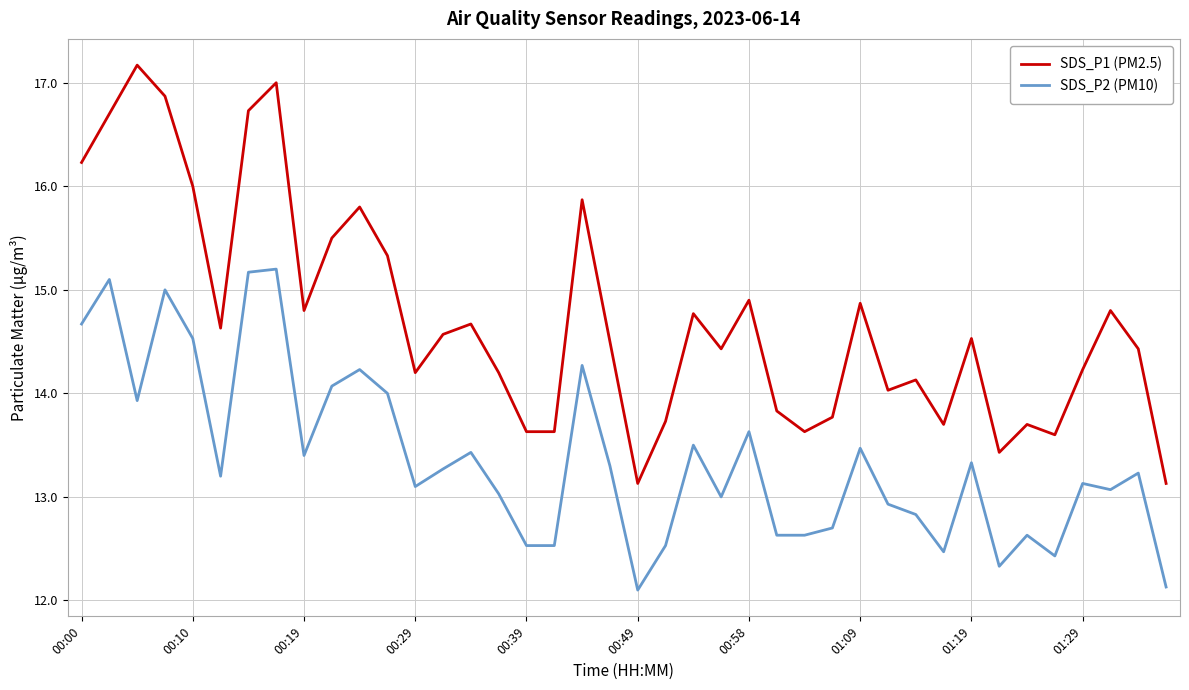

Which series has the largest range (max minus min)?

SDS_P1 (PM2.5)